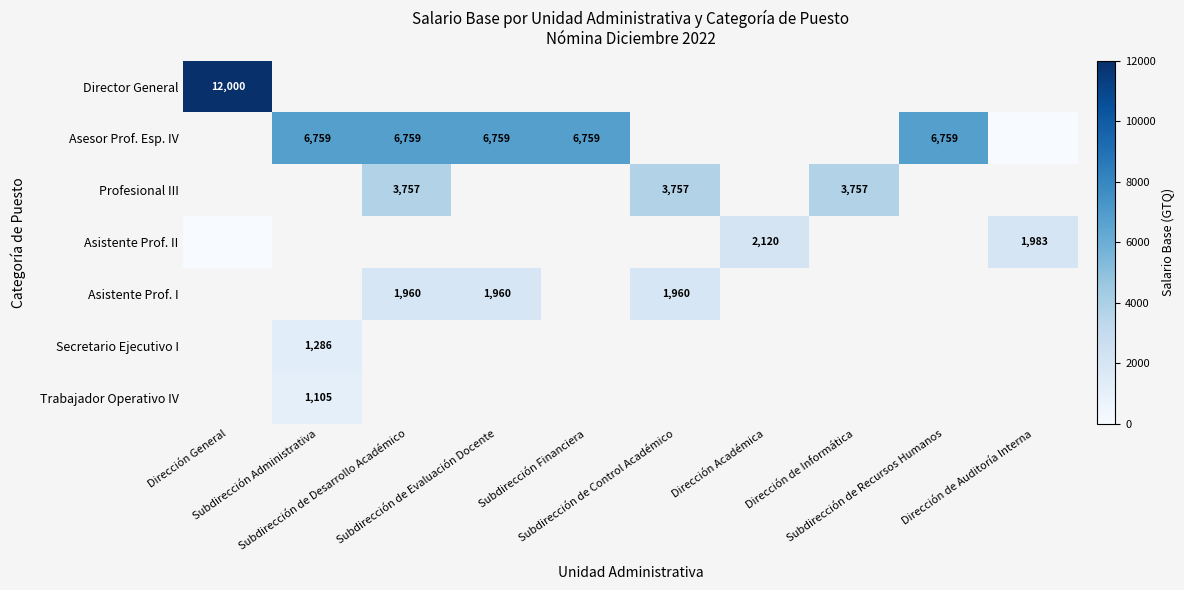

Rank the series by their average value, from highest to lowest.

Director General, Asesor Prof. Esp. IV, Profesional III, Asistente Prof. II, Asistente Prof. I, Secretario Ejecutivo I, Trabajador Operativo IV